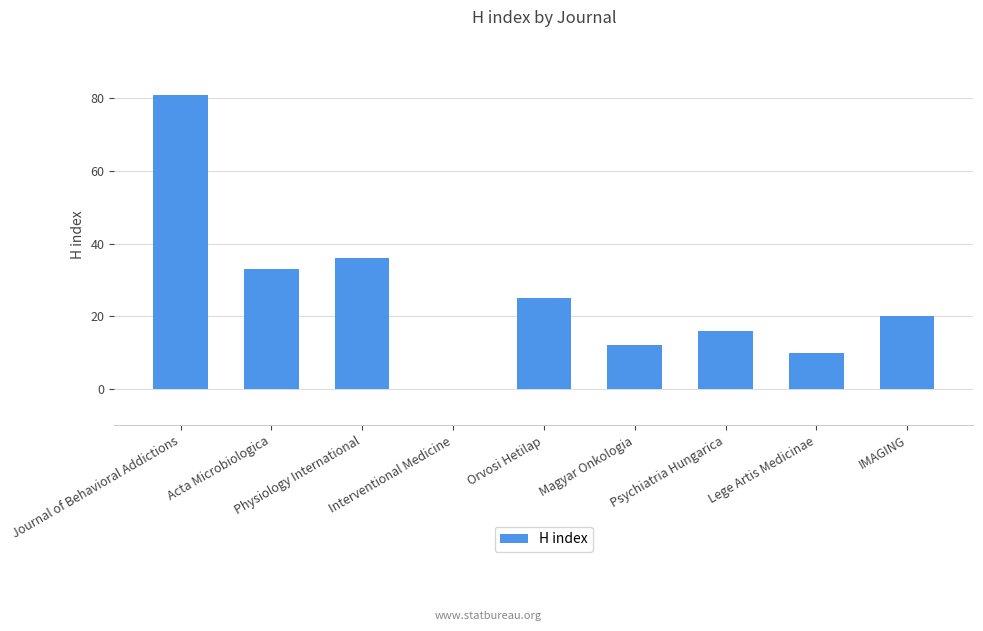

The chart shows a value of 27 at Psychiatria Hungarica. True or false?

False